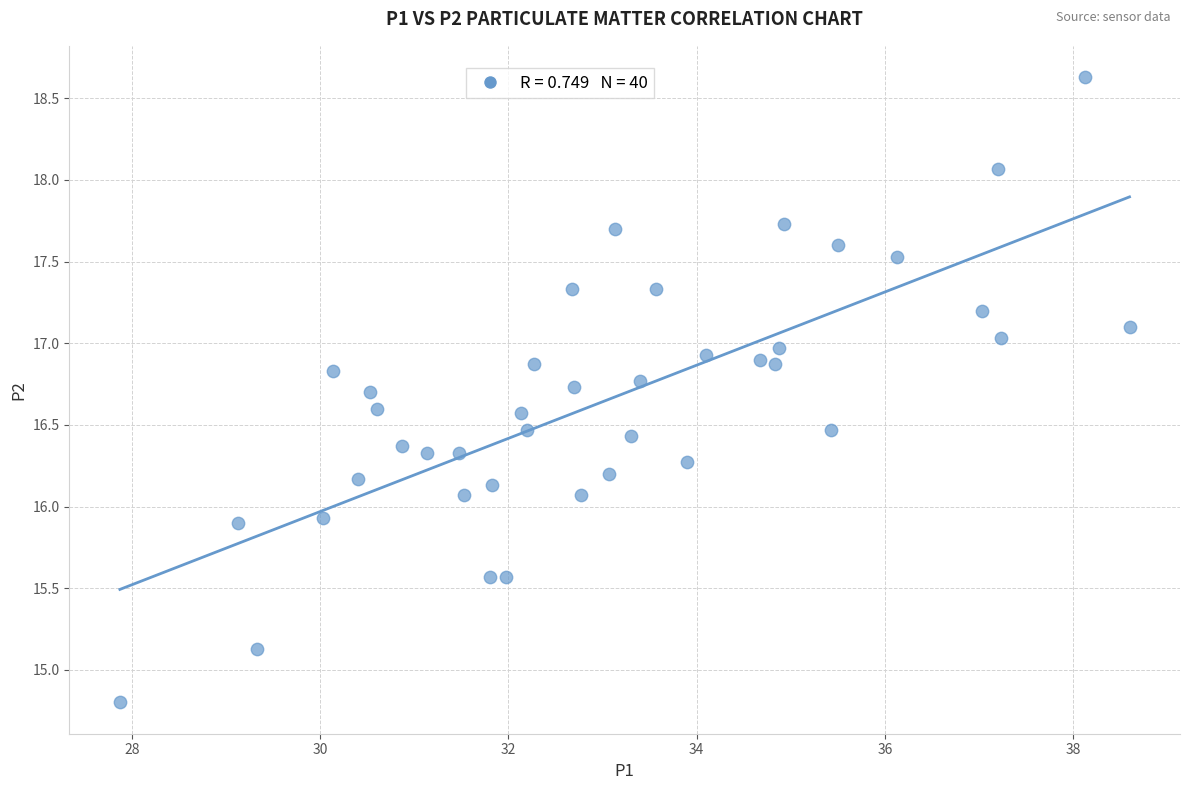

What is the range of X values (max minus min)?

10.7